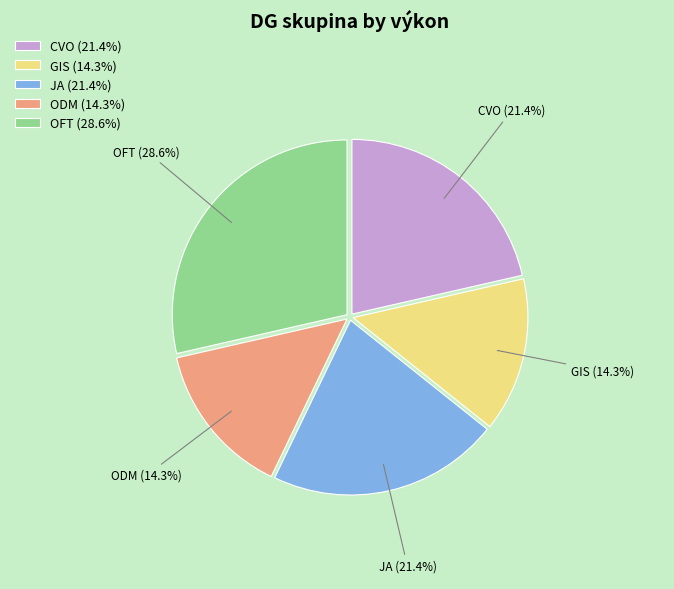

Is there any slice that represents more than half of the pie?

No